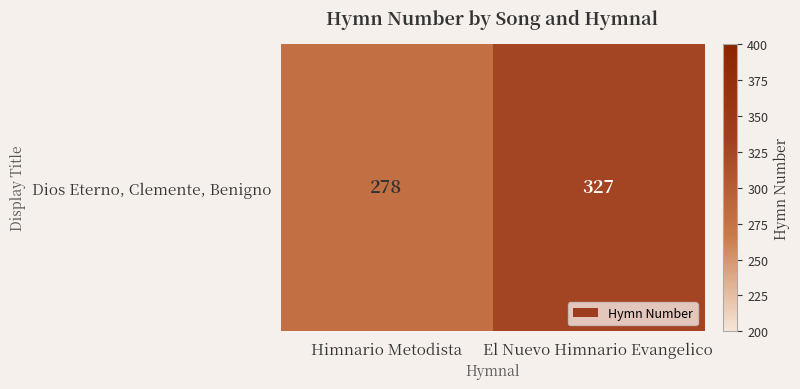

The value at Himnario Metodista is 123. True or false?

False